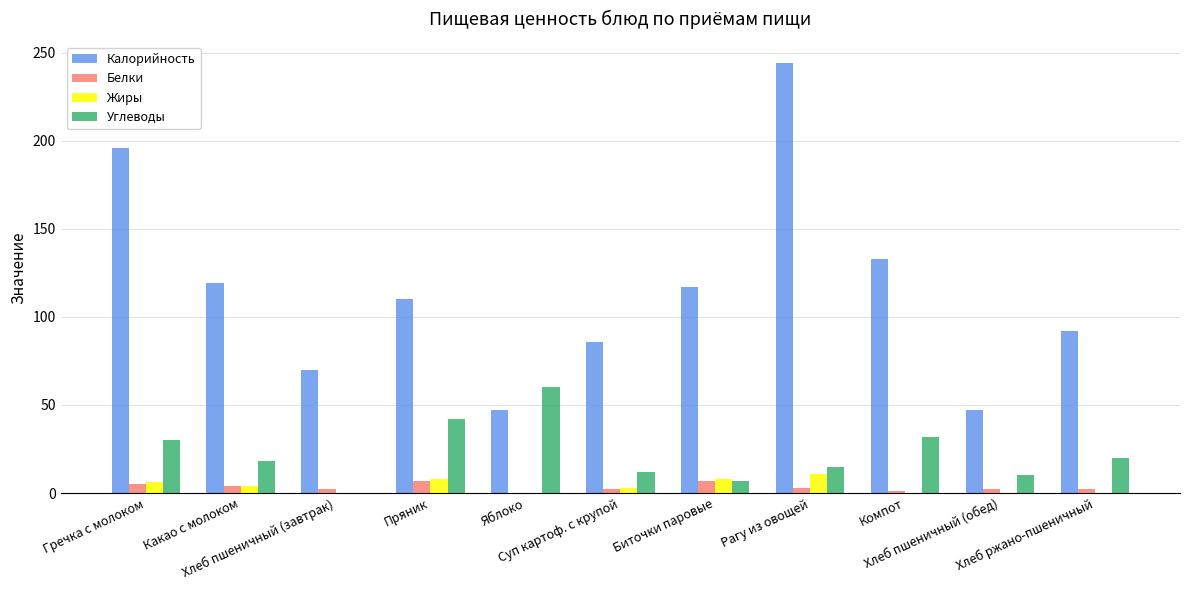

Which series has the largest total across all categories?

Калорийность